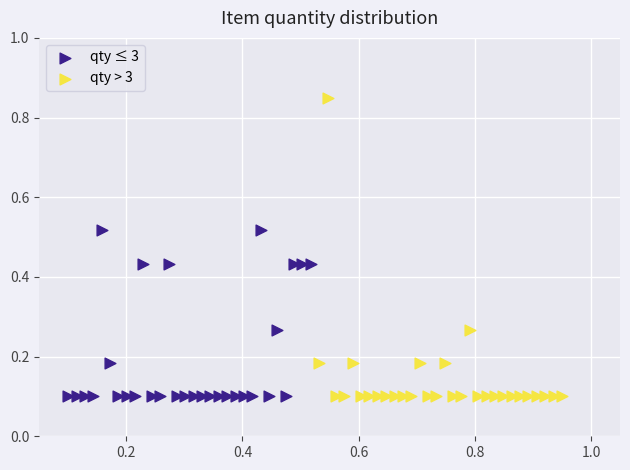

Which series contains the highest Y value?

qty > 3